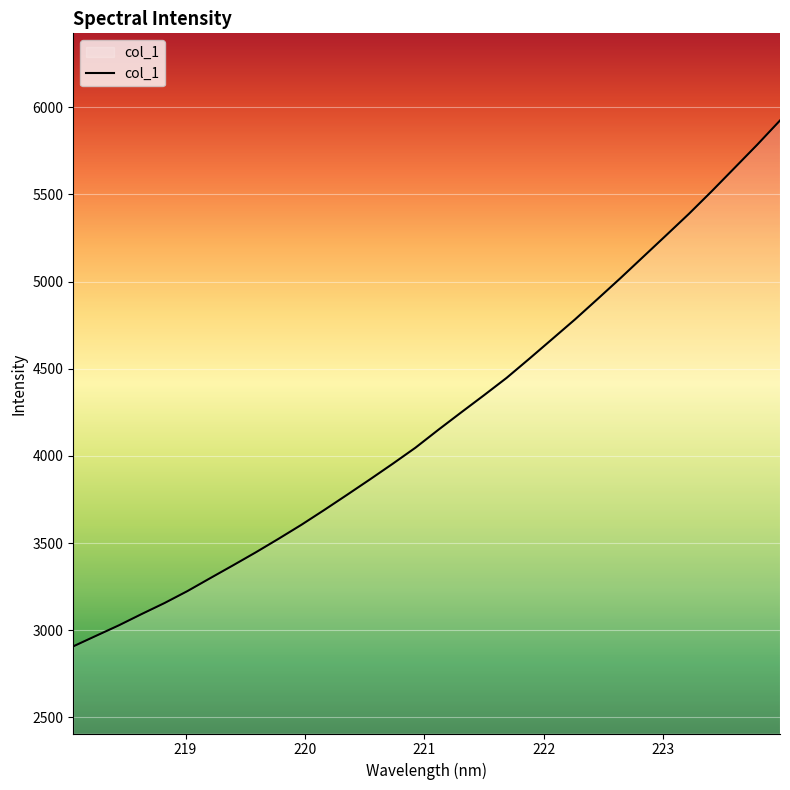

What is the minimum value shown in the chart?

2907.2